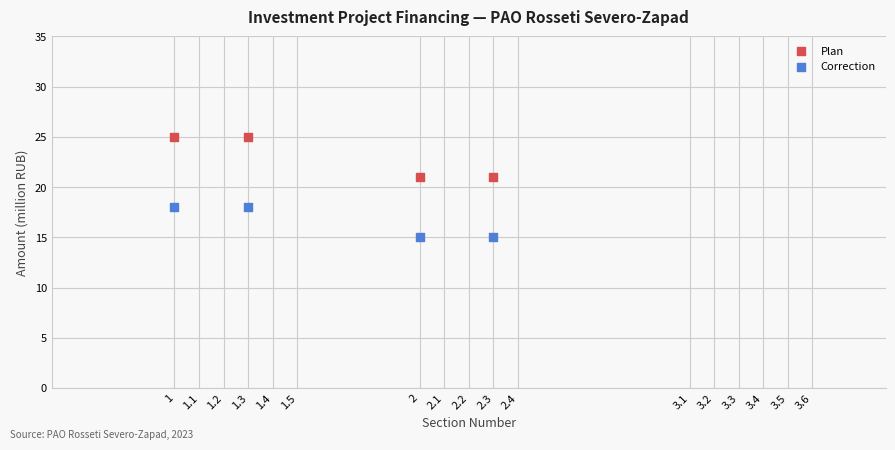

Which series reaches the maximum Y coordinate?

Plan